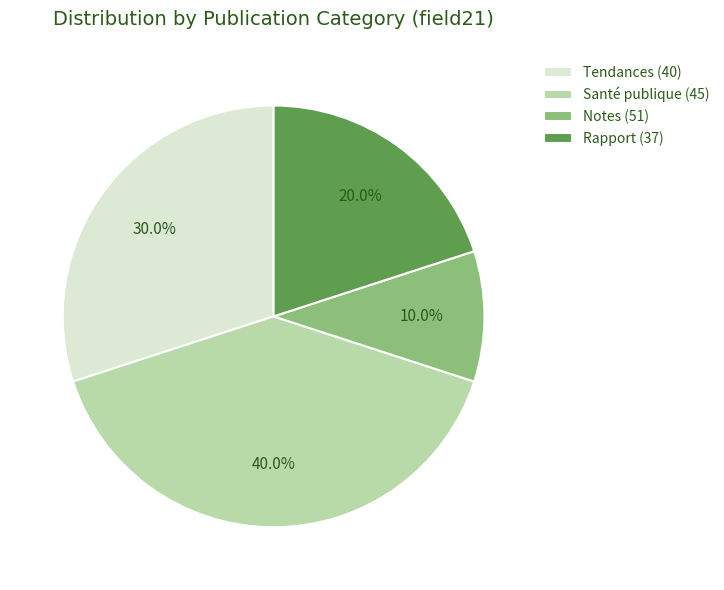

Rank the categories by value from lowest to highest.

Notes (51), Rapport (37), Tendances (40), Santé publique (45)